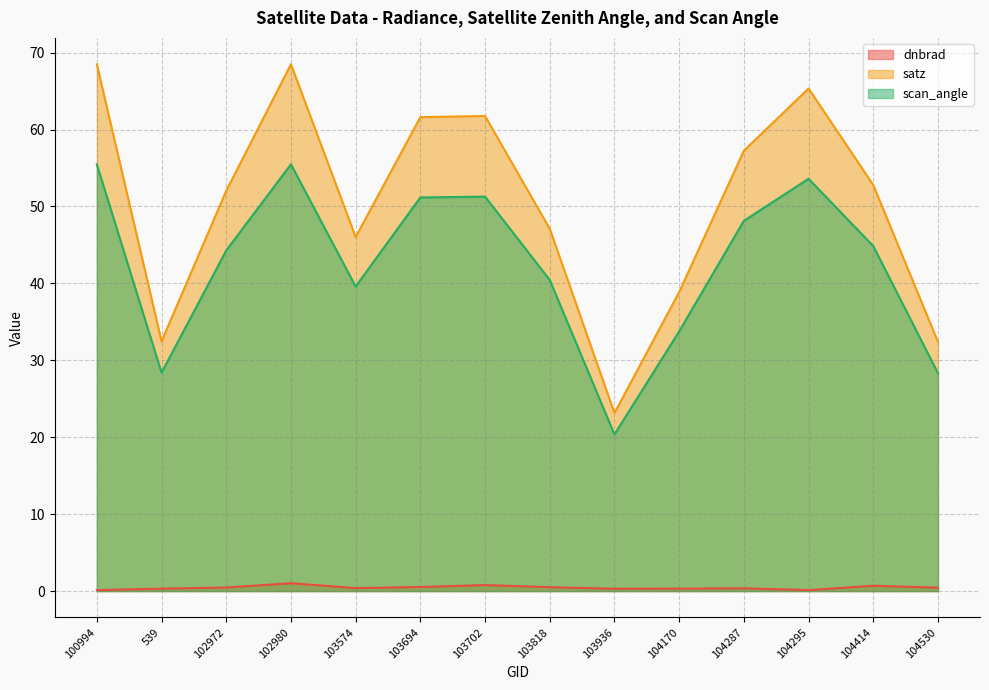

What is the greatest value displayed?

68.5